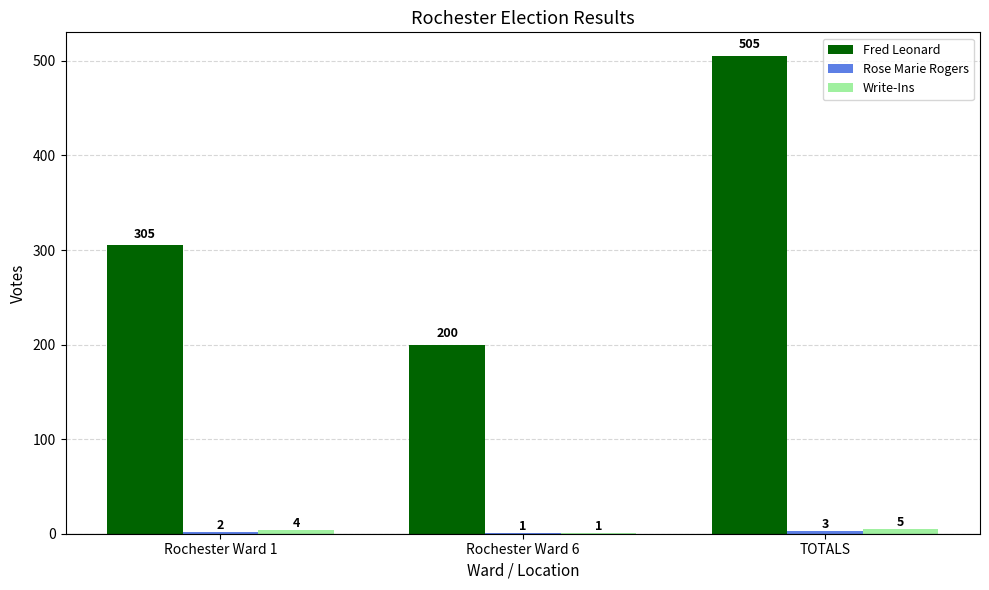

The value of Fred Leonard at Rochester Ward 6 is 119. True or false?

False